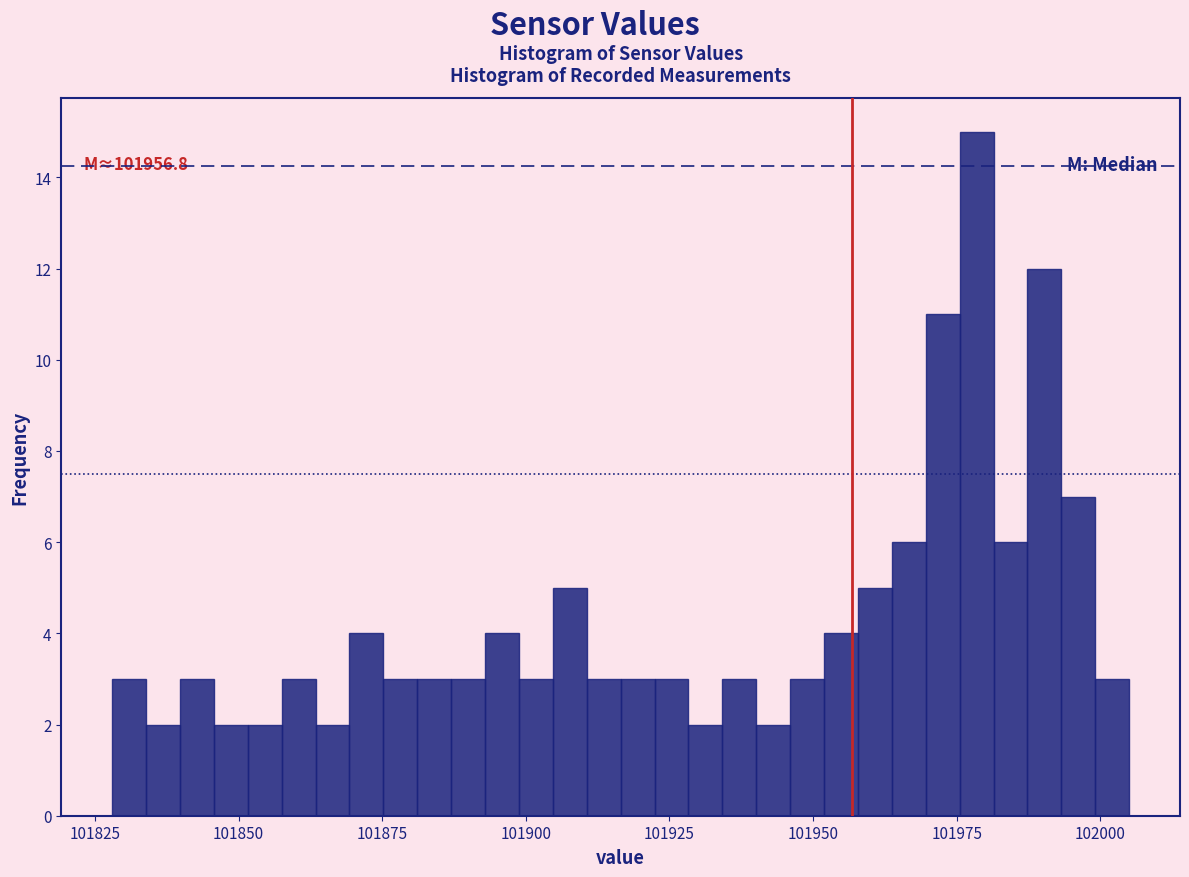

Read against the x-axis, roughly where is the centre of the tallest bar?

101980